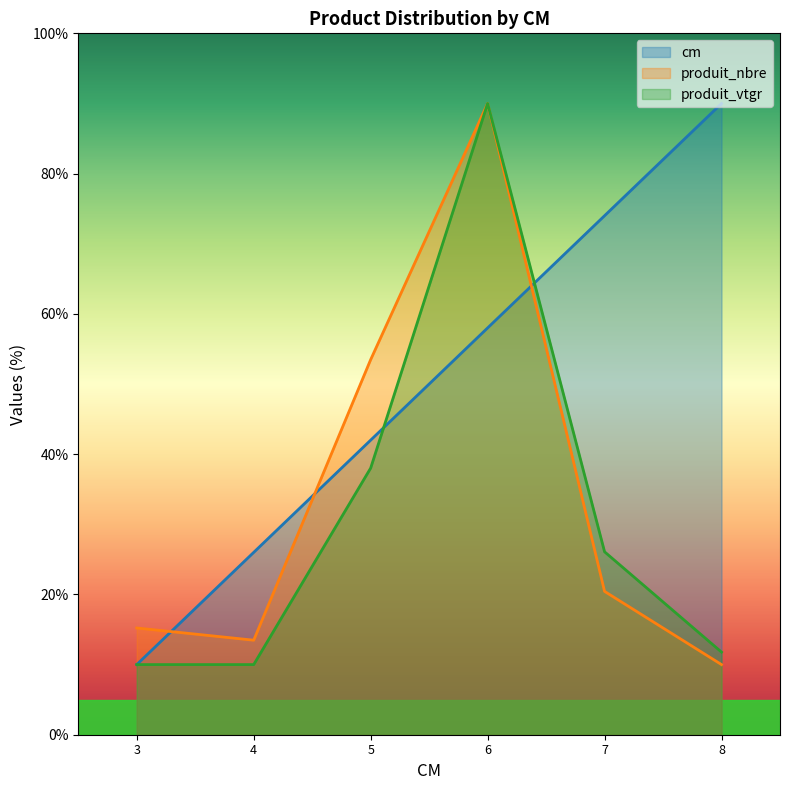

What is the difference between the highest and lowest values at 8?

80.0